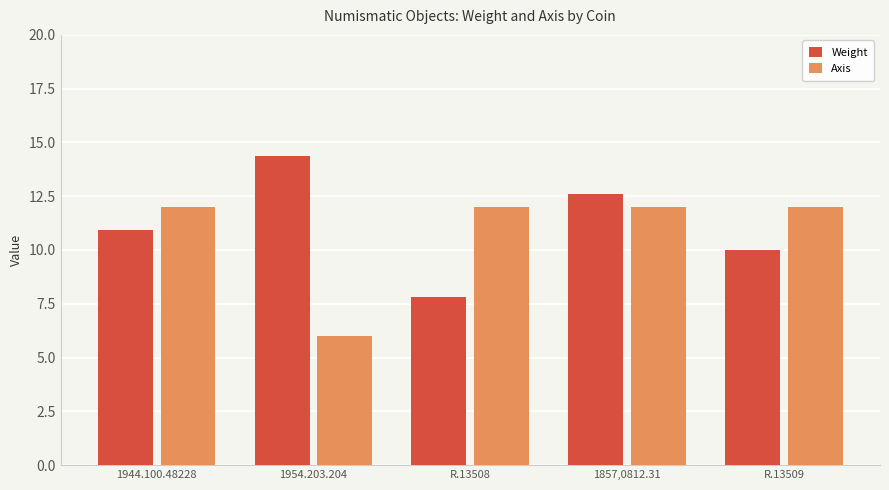

How many distinct data groups are displayed?

2